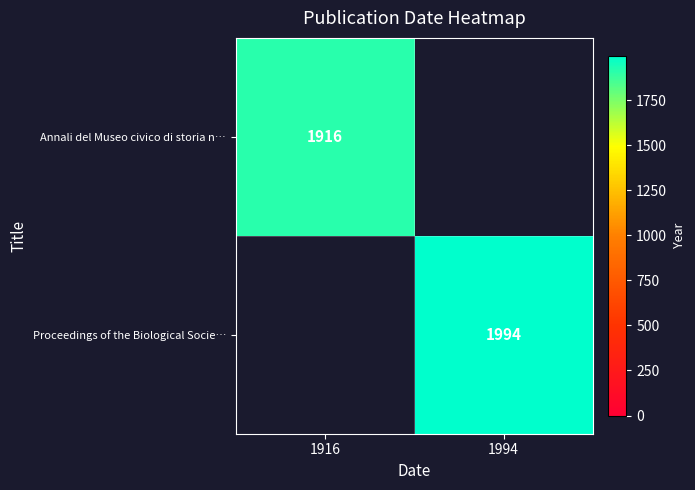

The Annali del Museo civico di storia n… series shows 1916 at 1916. True or false?

True